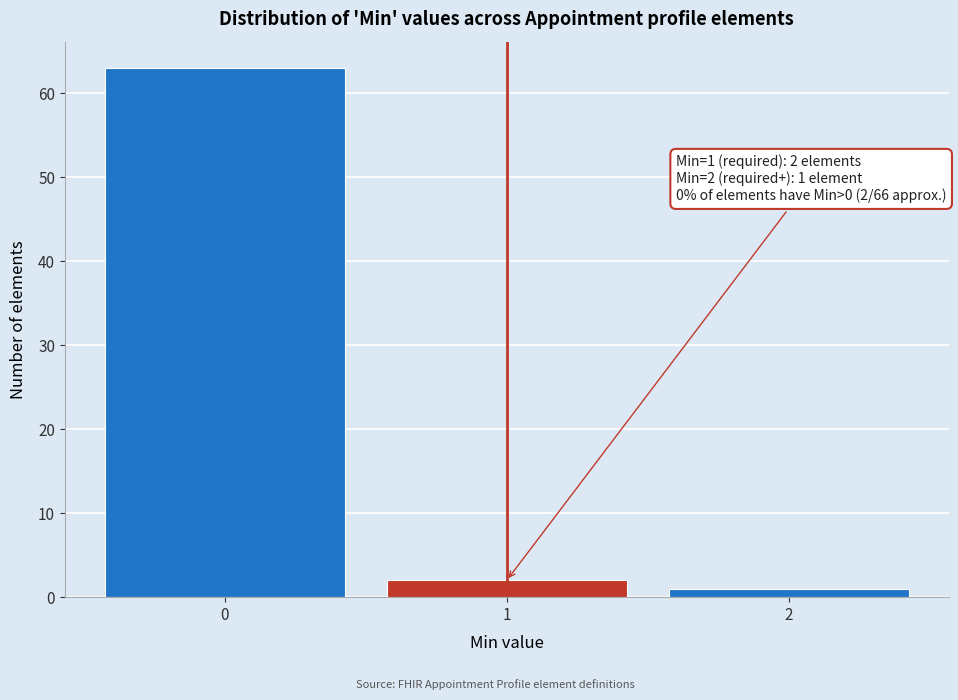

Which range on the x-axis has the tallest bar?

-0.5 to 0.5